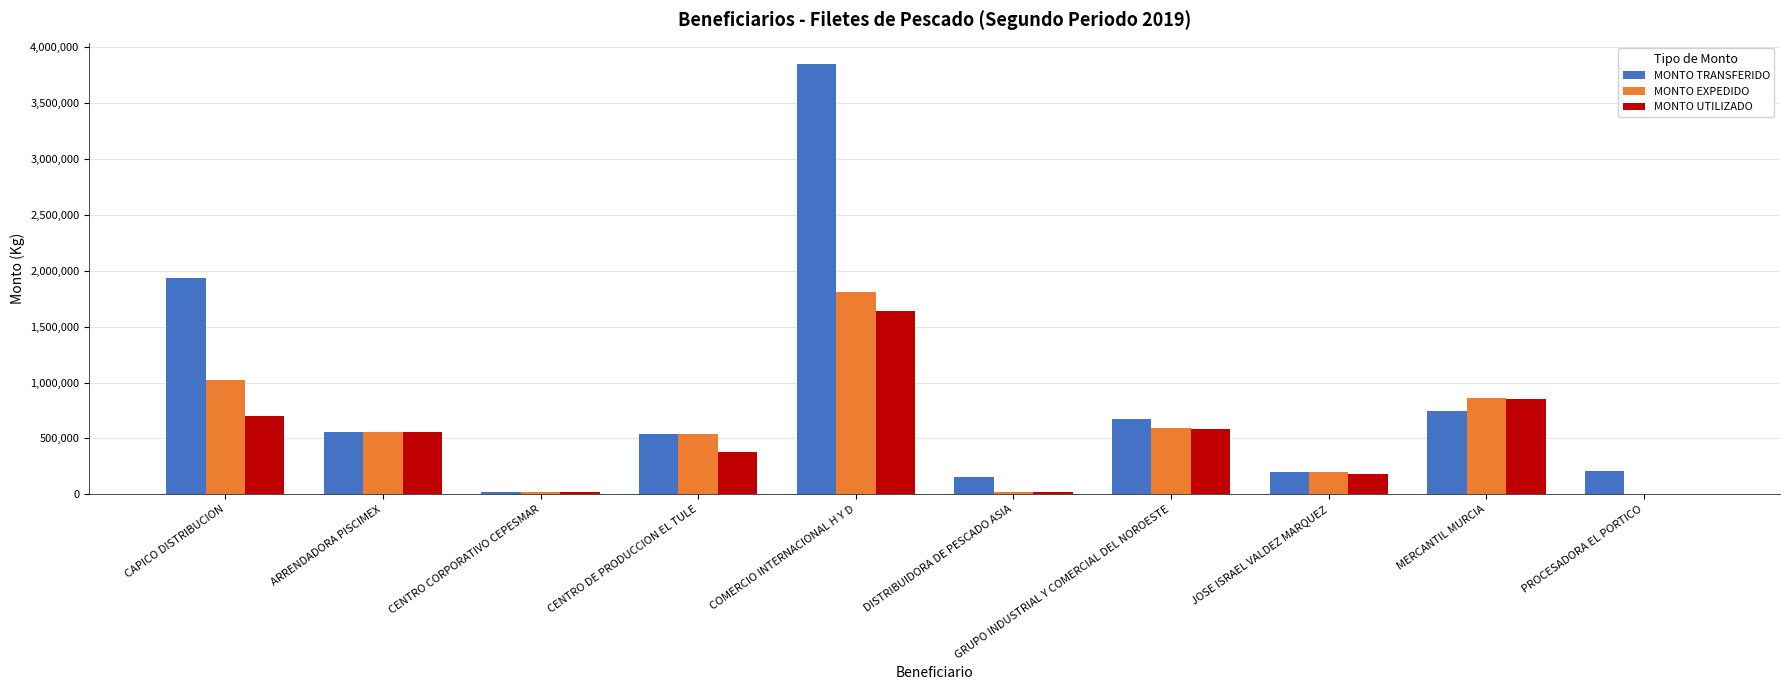

Which series has the largest total across all categories?

MONTO TRANSFERIDO